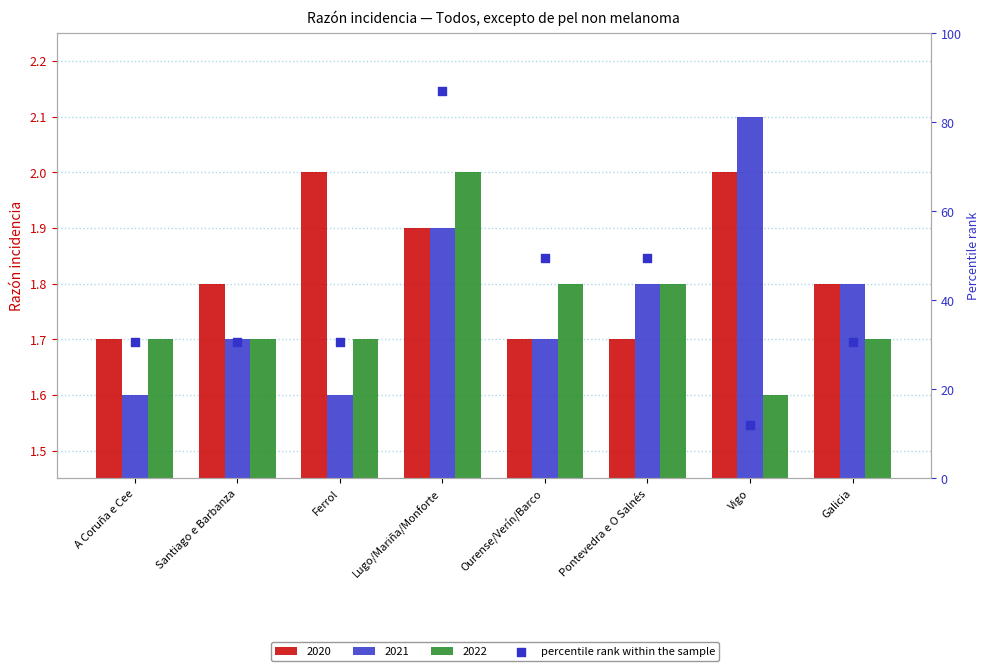

Which has a higher value, Ferrol or Lugo/Mariña/Monforte?

Lugo/Mariña/Monforte